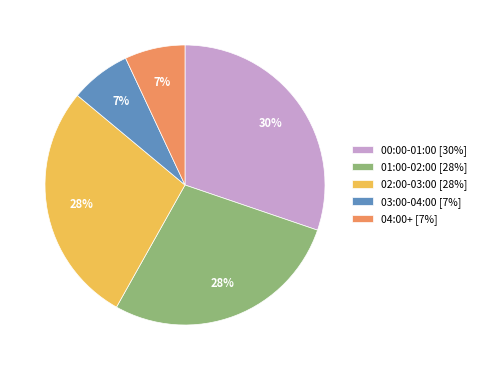

What percentage is the 02:00-03:00 [28%] slice, to the nearest percent?

28%